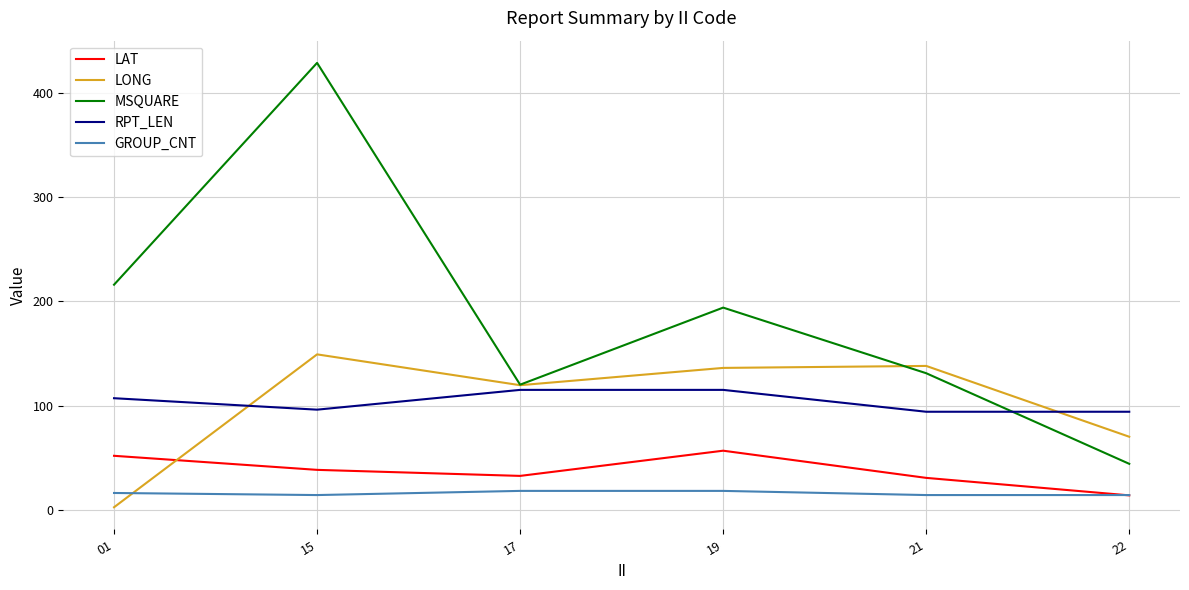

What is the spread (max minus min) of values at 01?

213.7